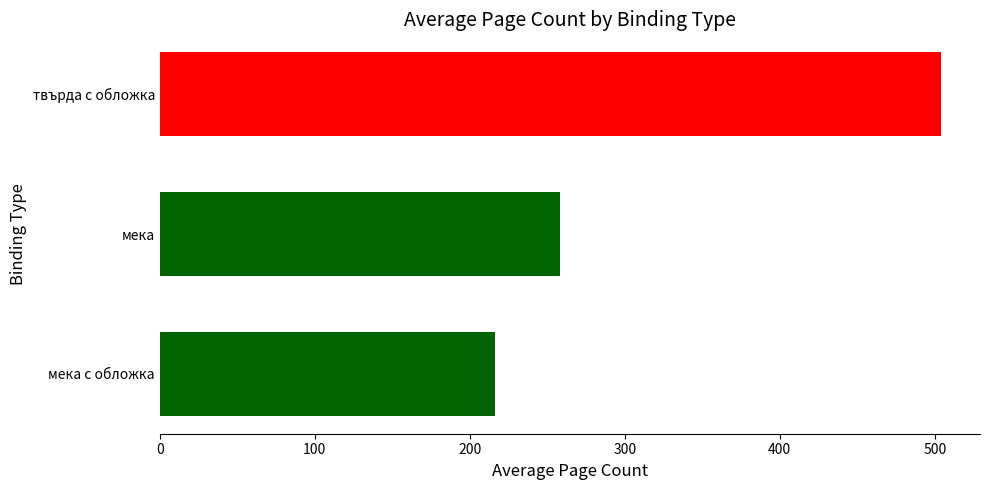

At which label does the data first exceed 216?

мека